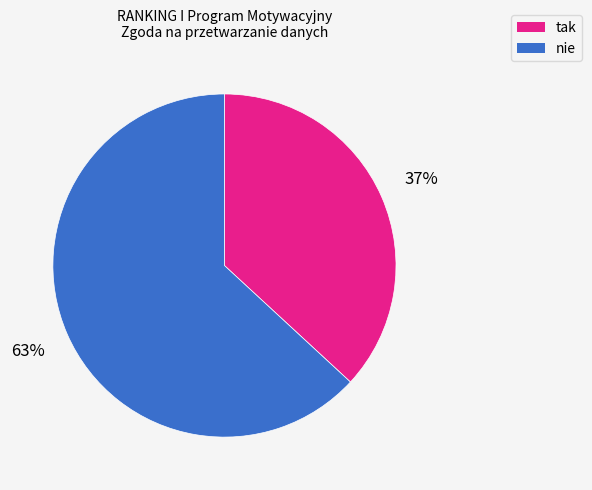

To the nearest percent, what is the difference between the largest and smallest slice percentages?

26%